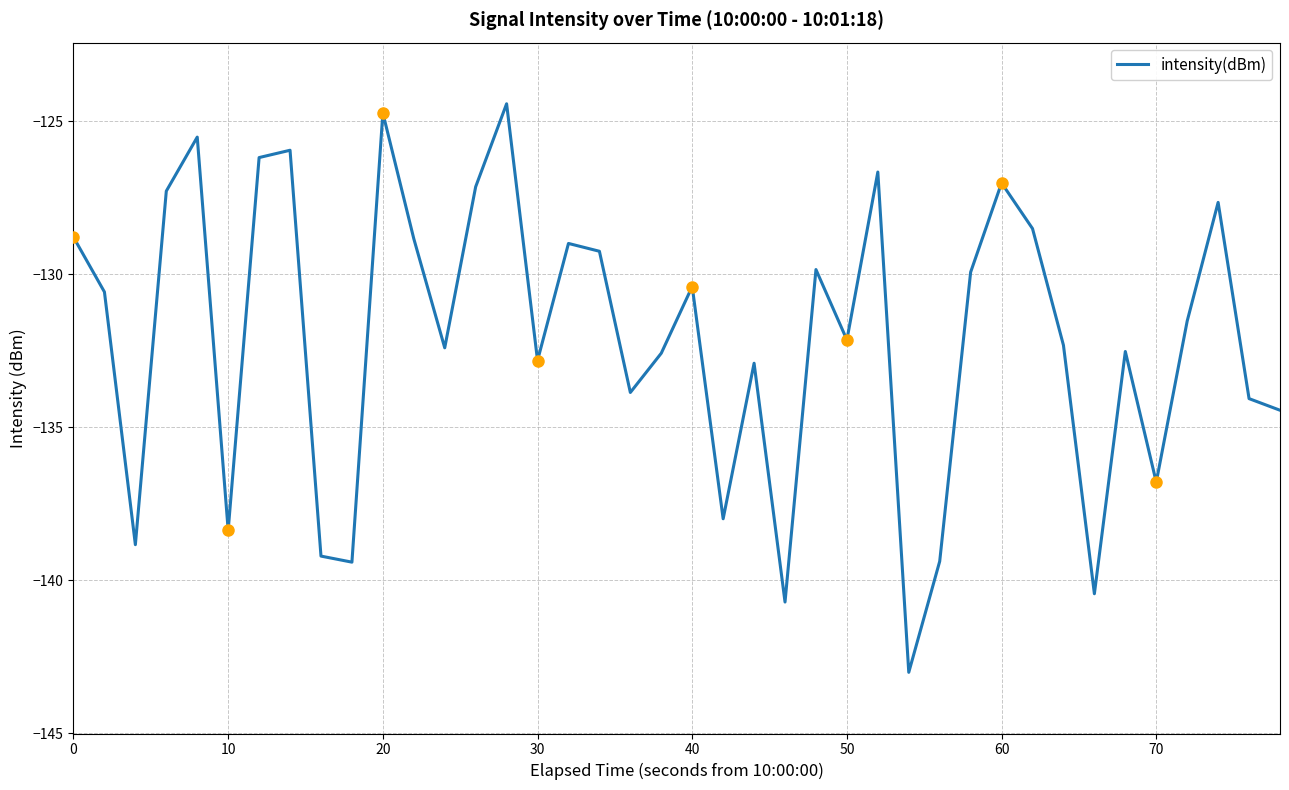

True or false: intensity(dBm) has a value of -166.0 at 60.

False